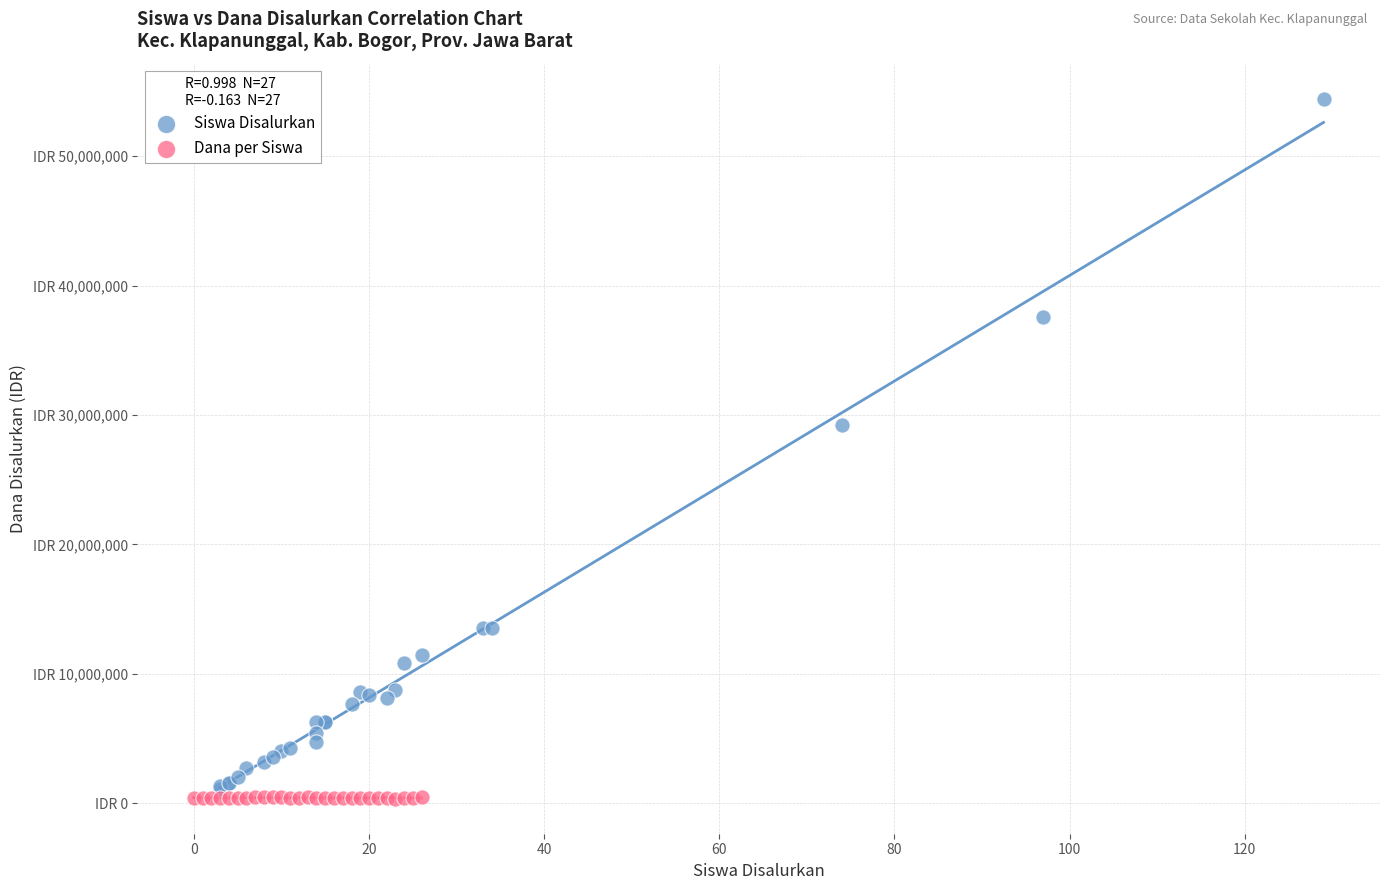

What are all the series names shown in the legend?

Siswa Disalurkan, Dana per Siswa